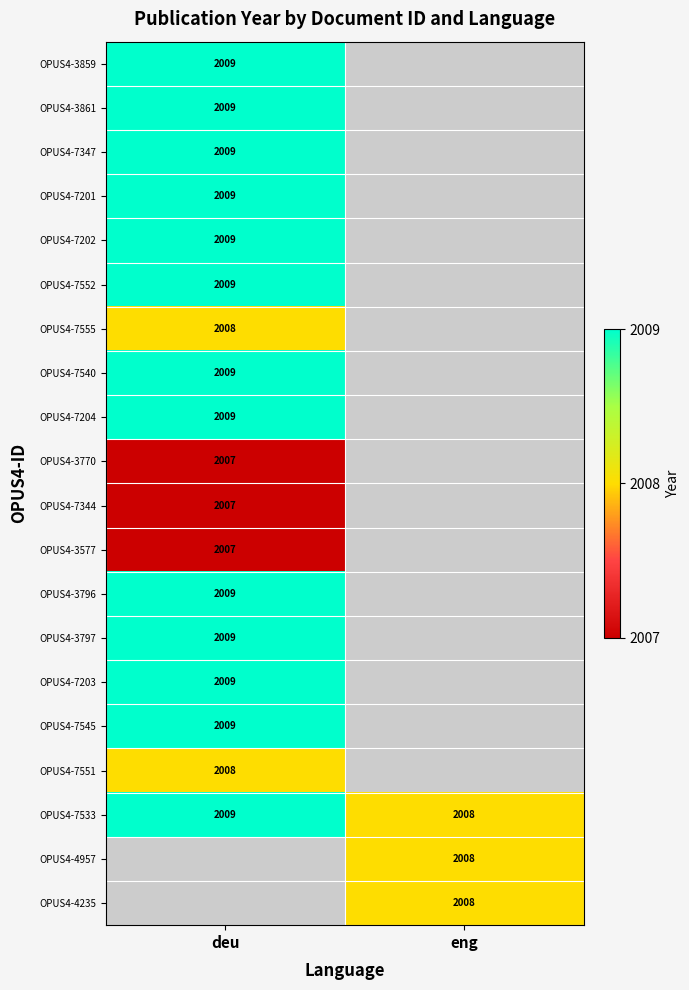

What is the minimum value shown in the chart?

2007.0